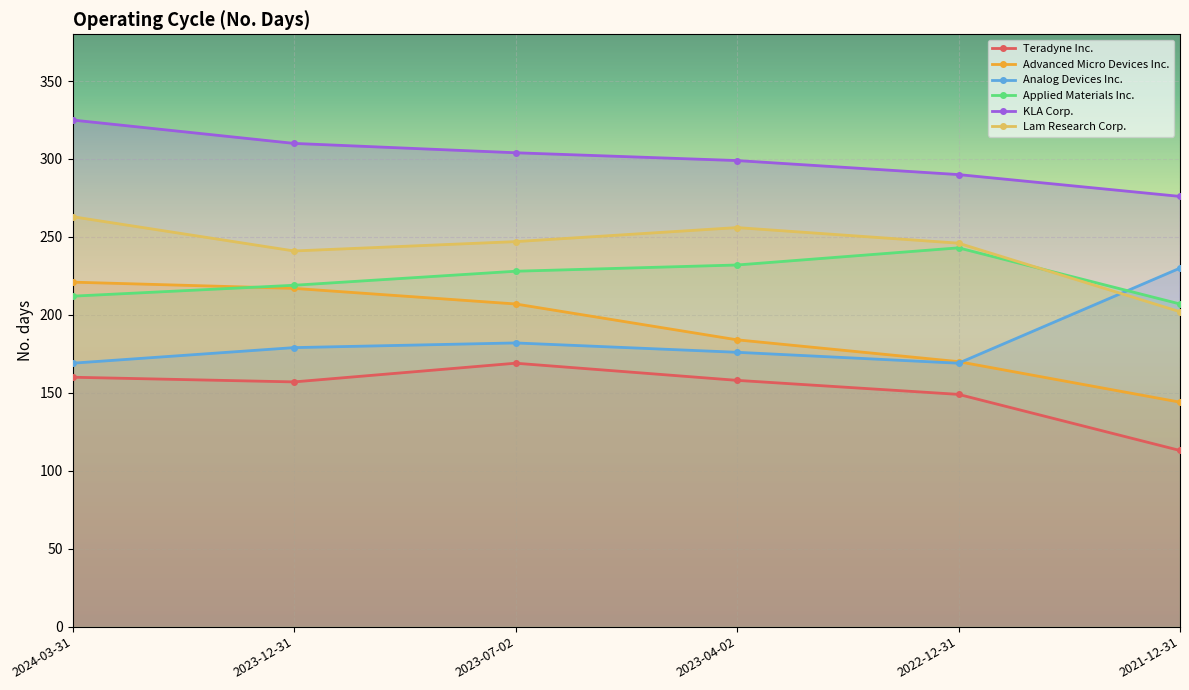

At which category does Teradyne Inc. reach its first local valley?

2023-12-31